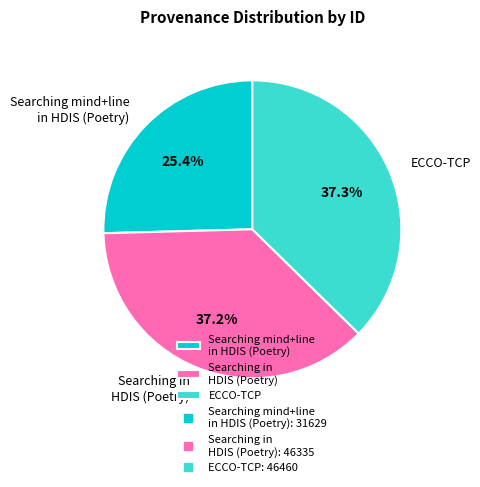

Does any single category account for the majority?

No